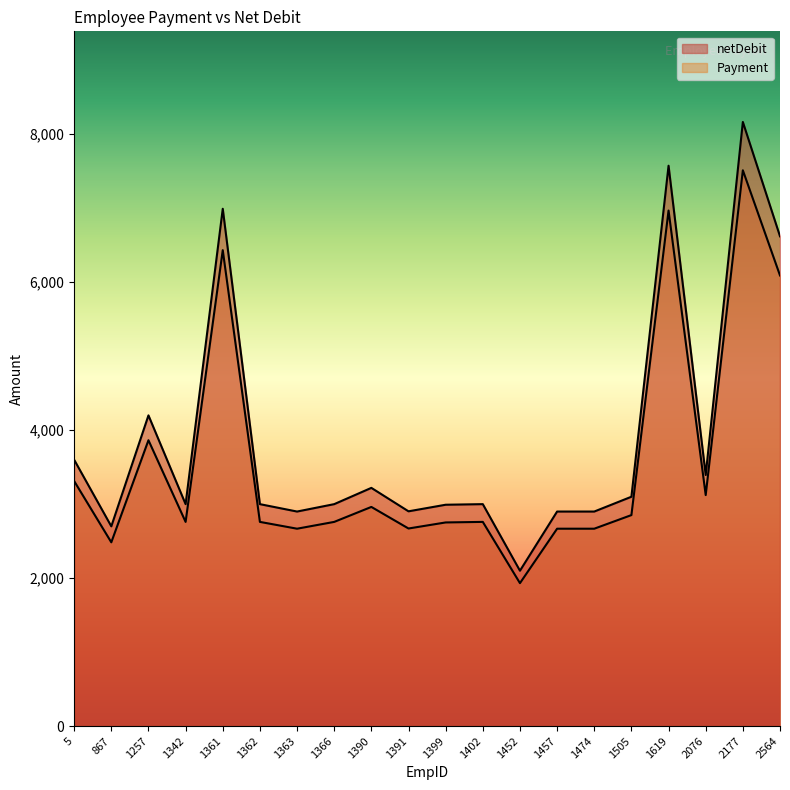

Between 1399 and 1619, which series saw the biggest shift?

netDebit